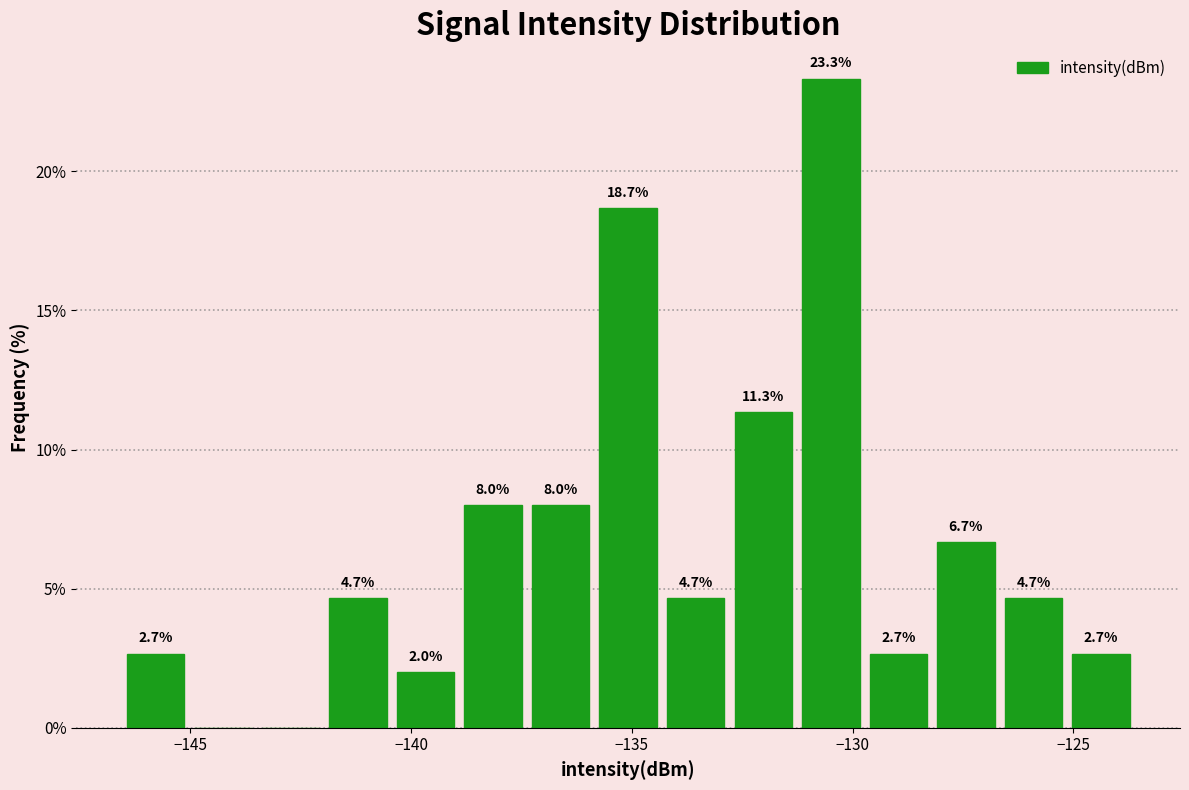

Read against the x-axis, roughly where is the centre of the tallest bar?

-130.5